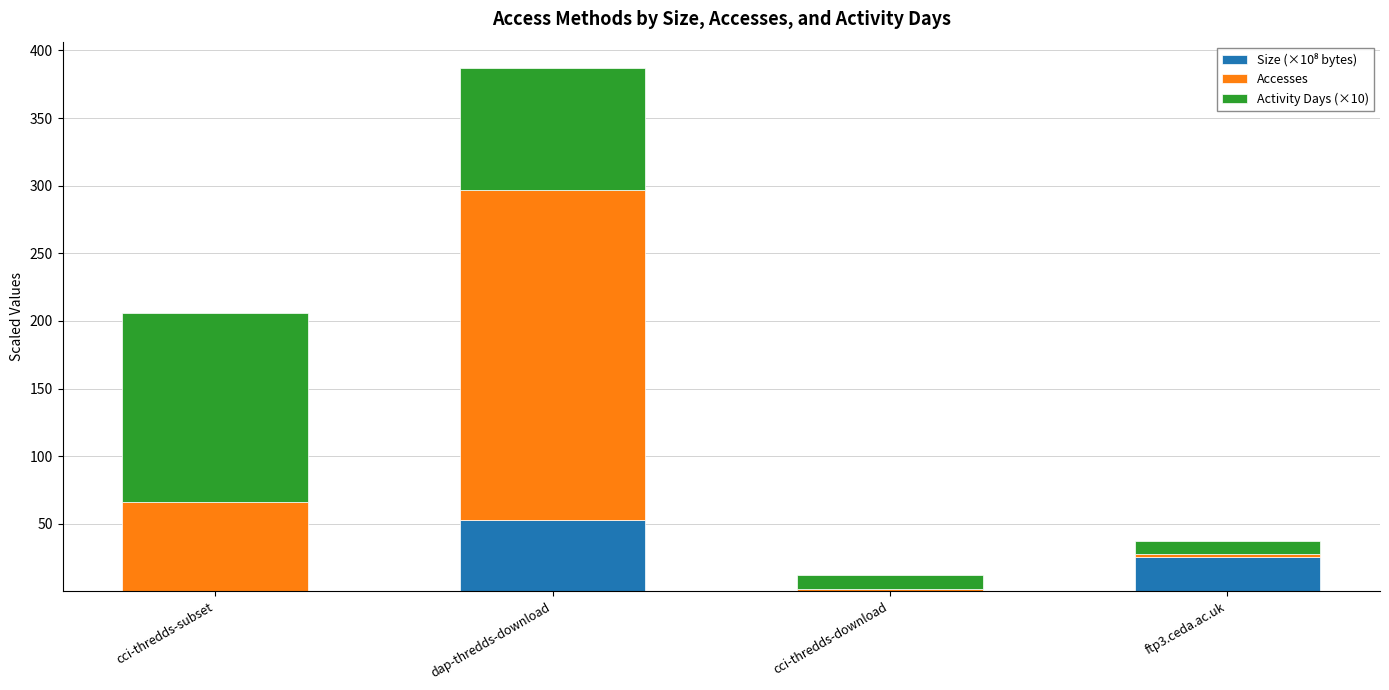

At which category is the sum across all series the highest?

dap-thredds-download